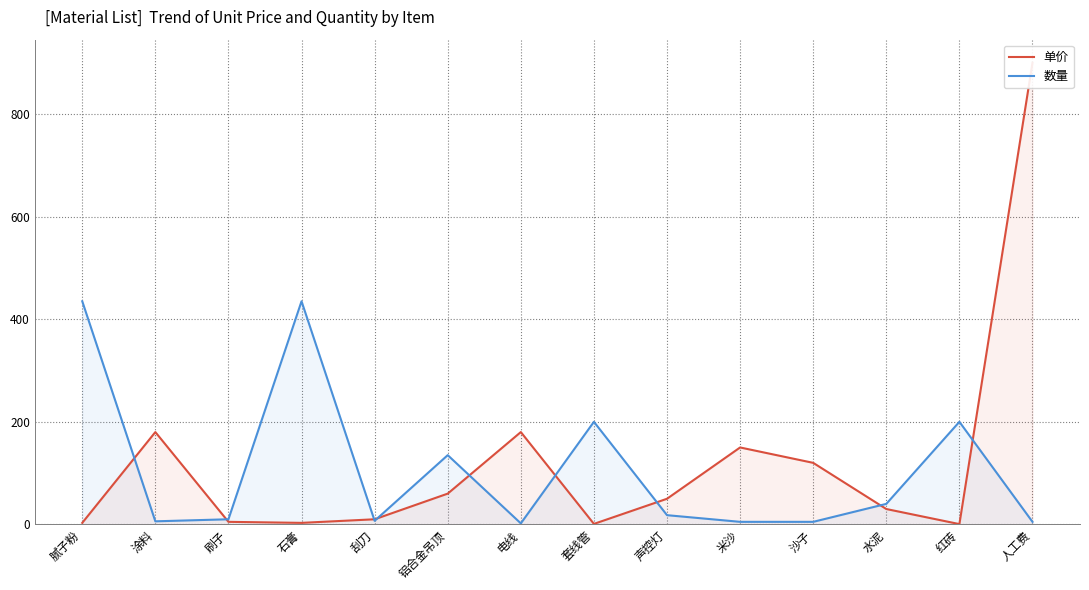

The value of 单价 at 人工费 is 900.0. True or false?

True